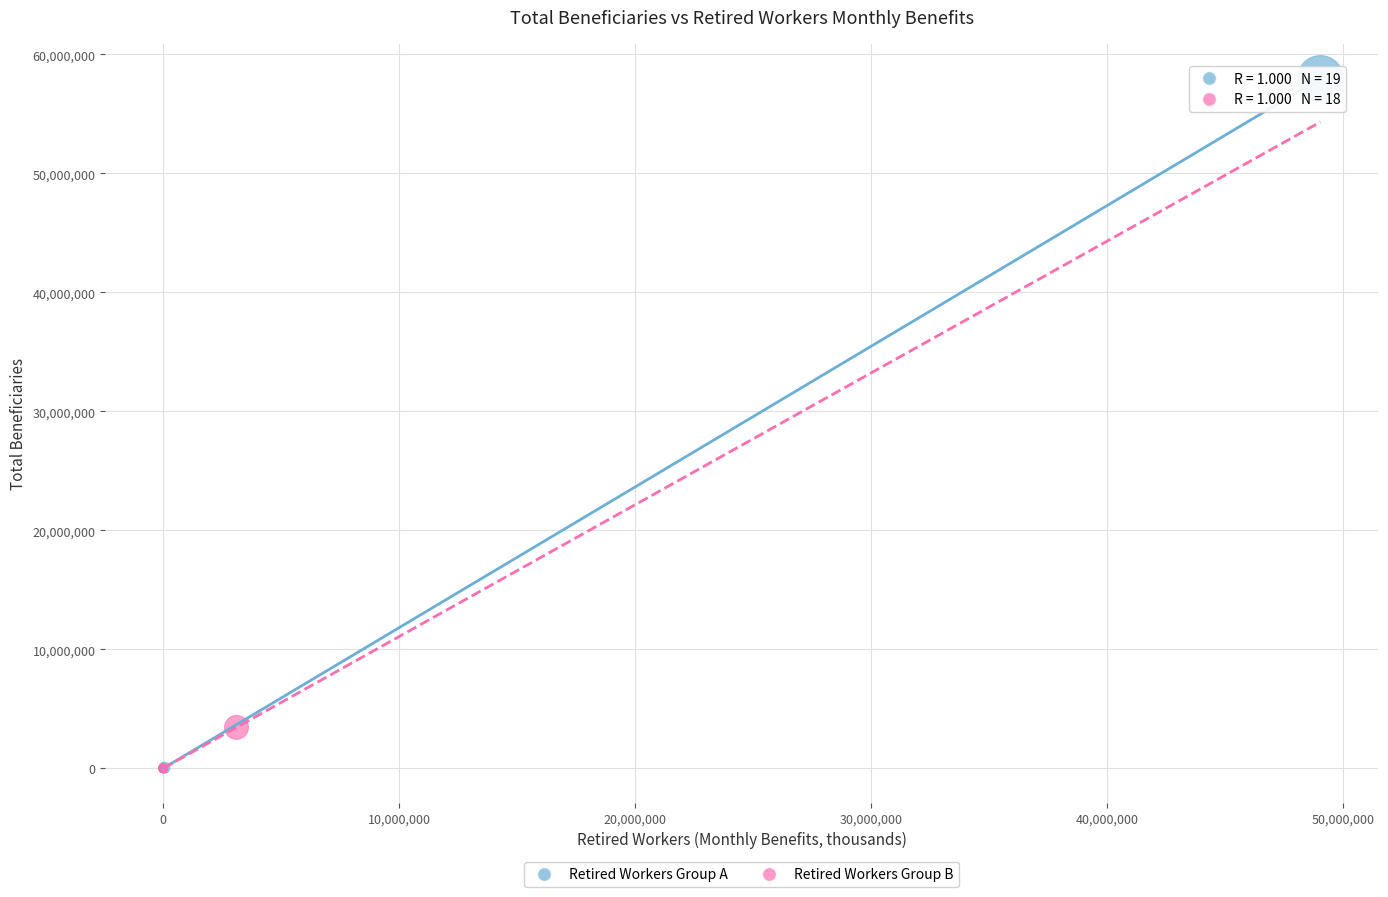

Which series contains the highest Y value?

Retired Workers Group A